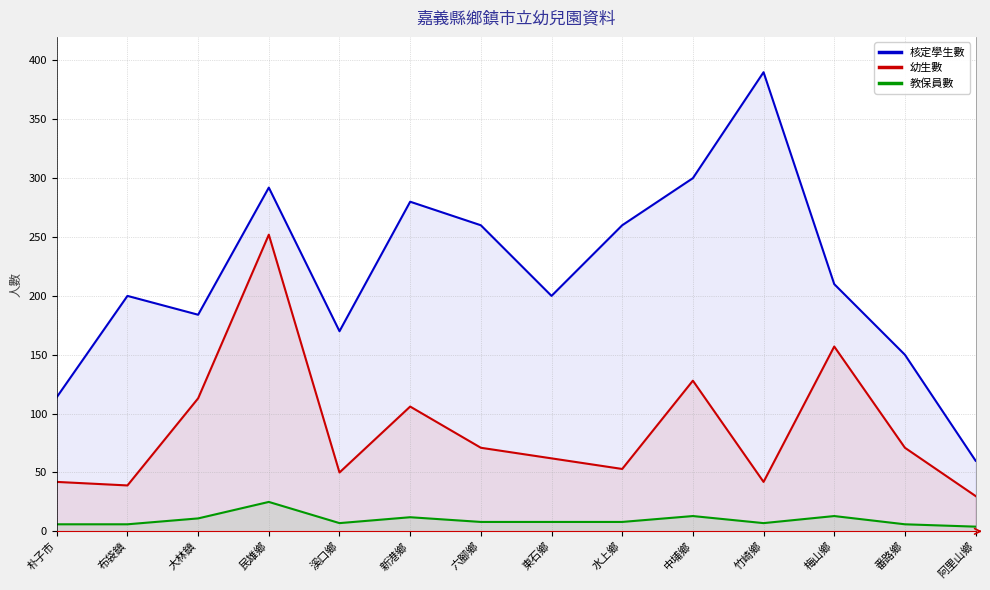

Does the chart display data point markers on the line(s)?

No